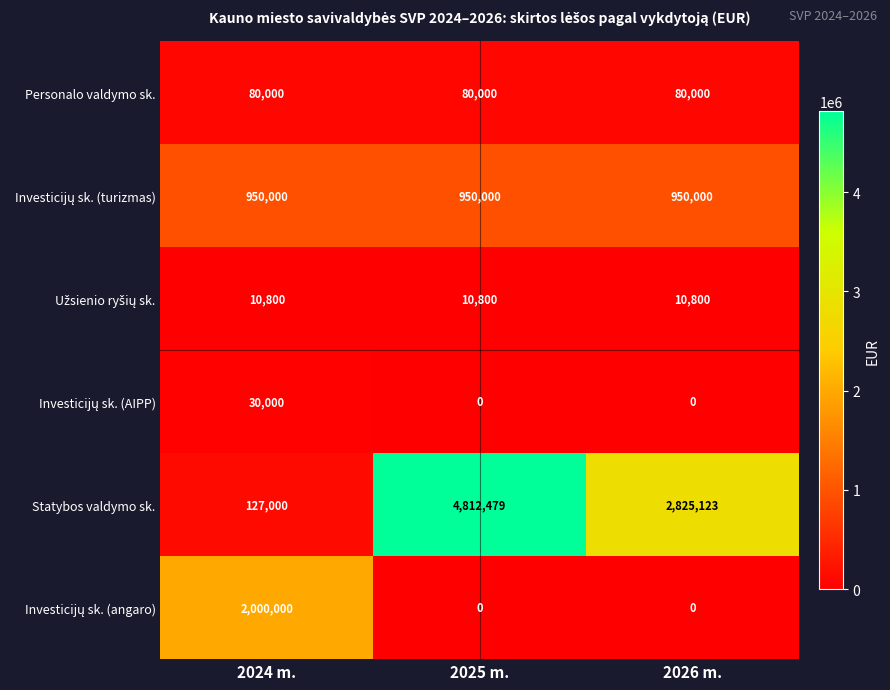

Count the number of categories in the chart.

3